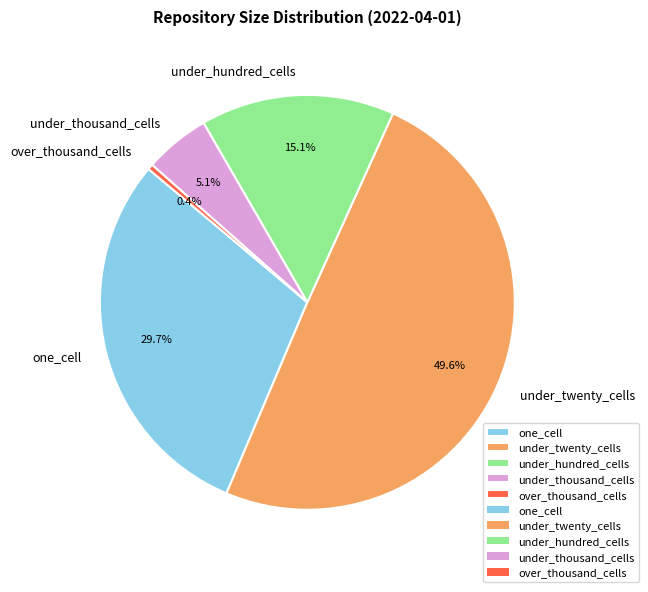

Which has a higher value, one_cell or under_hundred_cells?

one_cell